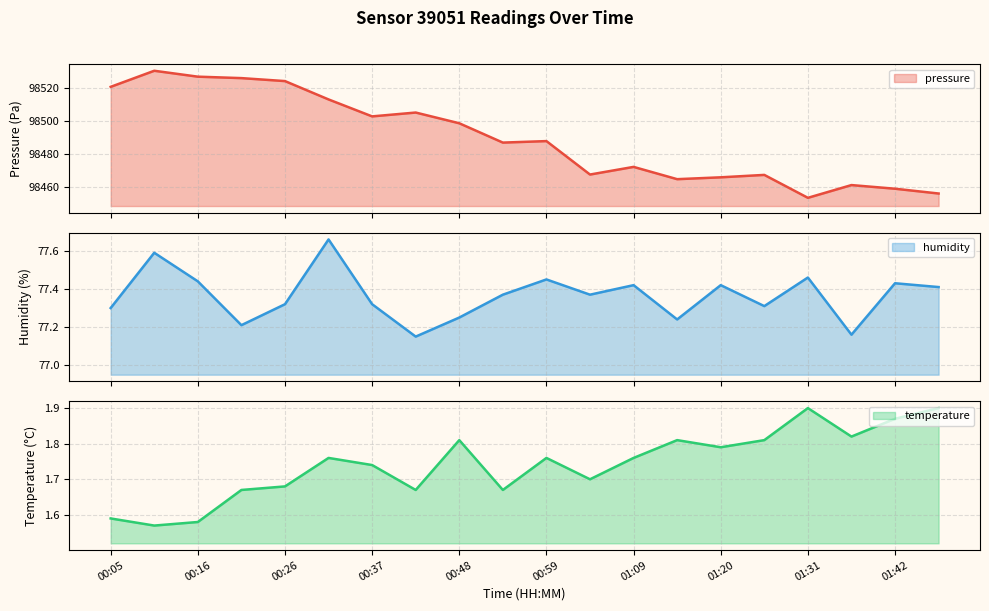

What is the difference between the pressure values at 01:20 and 00:53?

21.1